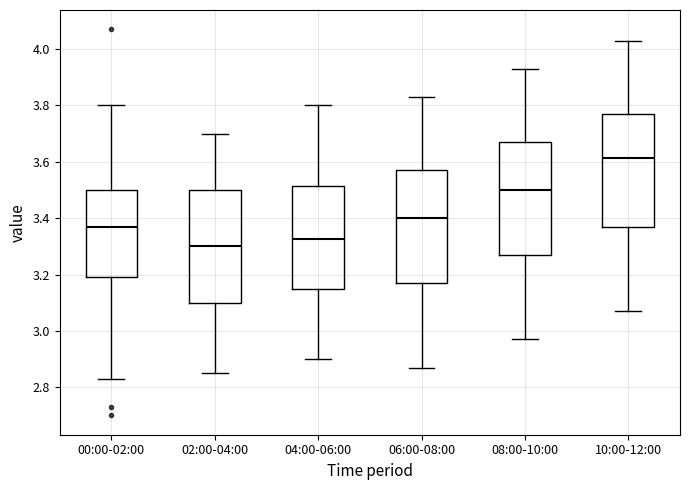

Where does the upper whisker of the box for 00:00-02:00 end on the y-axis? The values are not printed on the chart, so give them approximately, as read against the axis.

3.80